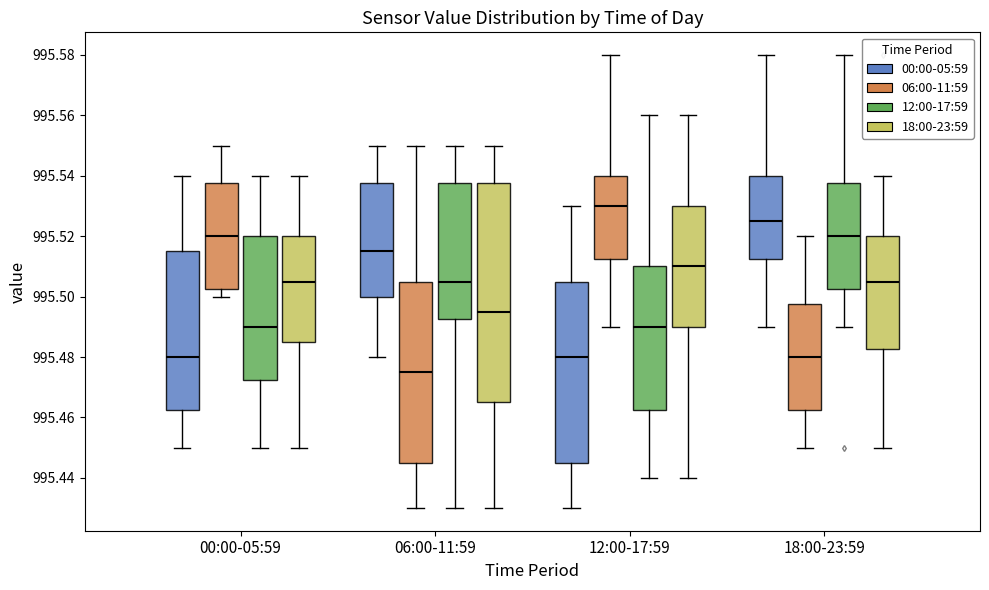

Reading left to right, read every box against the y-axis: the position of its median line, the range the box covers, and the ends of its whiskers. The values are not printed on the chart, so give them approximately, as read against the axis.

00:00-05:59 (00:00-05:59): median 995.480, box 995.462 to 995.516, whiskers 995.450 to 995.540
00:00-05:59 (06:00-11:59): median 995.520, box 995.502 to 995.538, whiskers 995.500 to 995.550
00:00-05:59 (12:00-17:59): median 995.490, box 995.472 to 995.520, whiskers 995.450 to 995.540
00:00-05:59 (18:00-23:59): median 995.506, box 995.486 to 995.520, whiskers 995.450 to 995.540
06:00-11:59 (00:00-05:59): median 995.516, box 995.500 to 995.538, whiskers 995.480 to 995.550
06:00-11:59 (06:00-11:59): median 995.476, box 995.446 to 995.506, whiskers 995.430 to 995.550
06:00-11:59 (12:00-17:59): median 995.506, box 995.492 to 995.538, whiskers 995.430 to 995.550
06:00-11:59 (18:00-23:59): median 995.496, box 995.466 to 995.538, whiskers 995.430 to 995.550
12:00-17:59 (00:00-05:59): median 995.480, box 995.446 to 995.506, whiskers 995.430 to 995.530
12:00-17:59 (06:00-11:59): median 995.530, box 995.512 to 995.540, whiskers 995.490 to 995.580
12:00-17:59 (12:00-17:59): median 995.490, box 995.462 to 995.510, whiskers 995.440 to 995.560
12:00-17:59 (18:00-23:59): median 995.510, box 995.490 to 995.530, whiskers 995.440 to 995.560
18:00-23:59 (00:00-05:59): median 995.526, box 995.512 to 995.540, whiskers 995.490 to 995.580
18:00-23:59 (06:00-11:59): median 995.480, box 995.462 to 995.498, whiskers 995.450 to 995.520
18:00-23:59 (12:00-17:59): median 995.520, box 995.502 to 995.538, whiskers 995.490 to 995.580
18:00-23:59 (18:00-23:59): median 995.506, box 995.482 to 995.520, whiskers 995.450 to 995.540